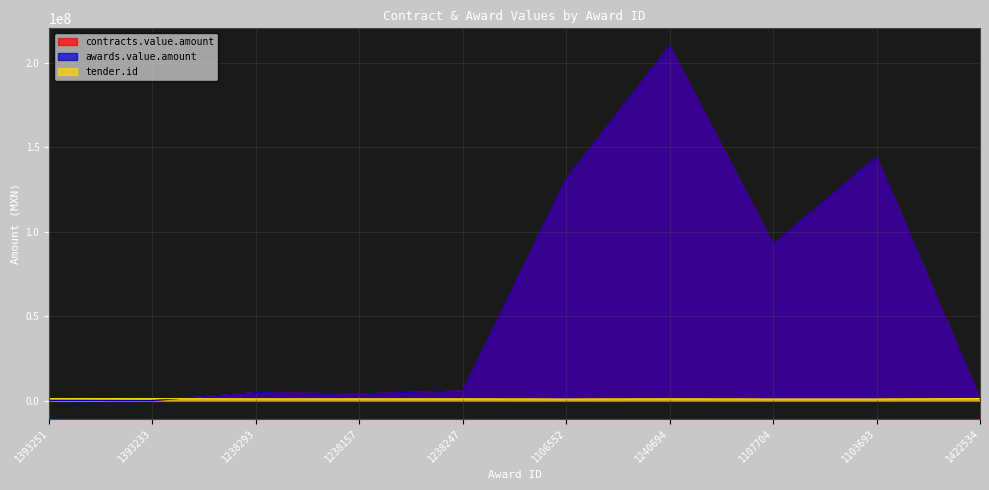

Rank the series by their maximum value, from highest to lowest.

contracts.value.amount, awards.value.amount, tender.id